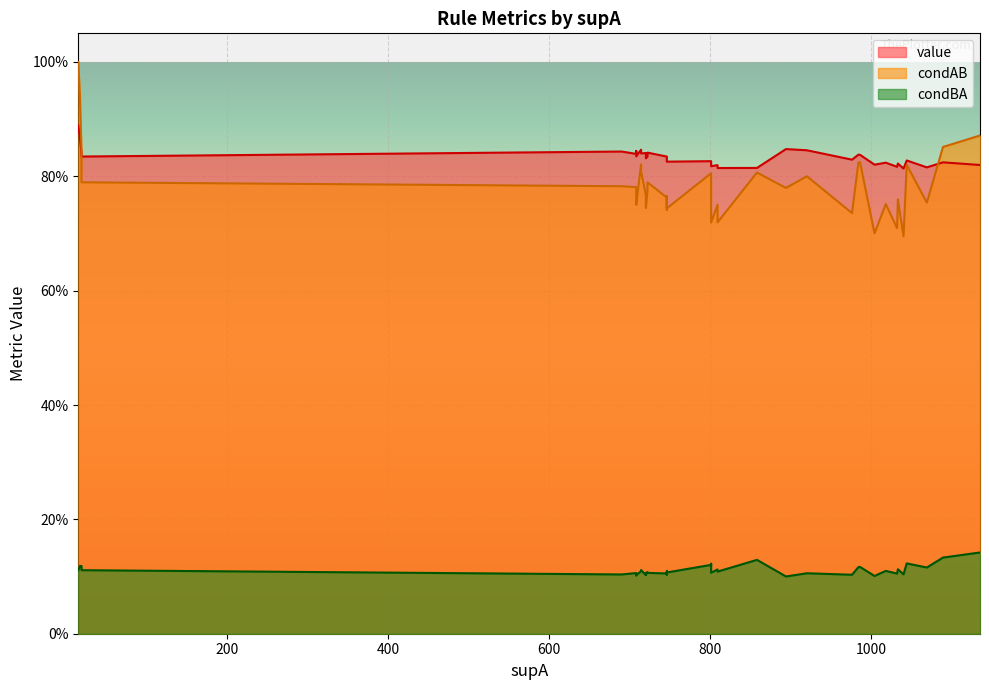

At 5, list the series in order from smallest to largest.

condBA, condAB, value